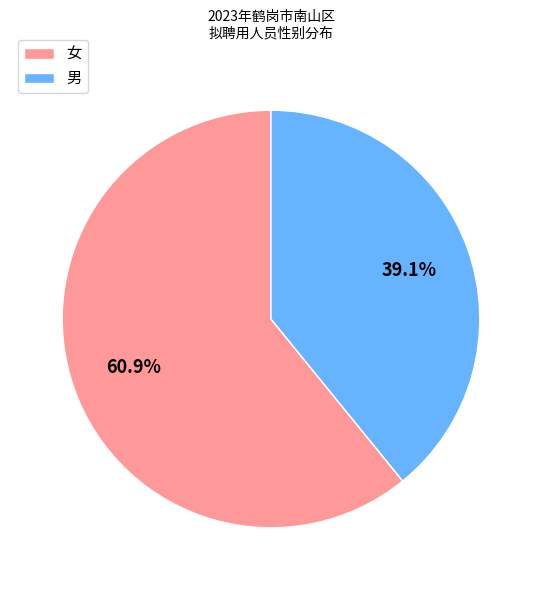

The 男 slice represents 39% of the pie. True or false?

True